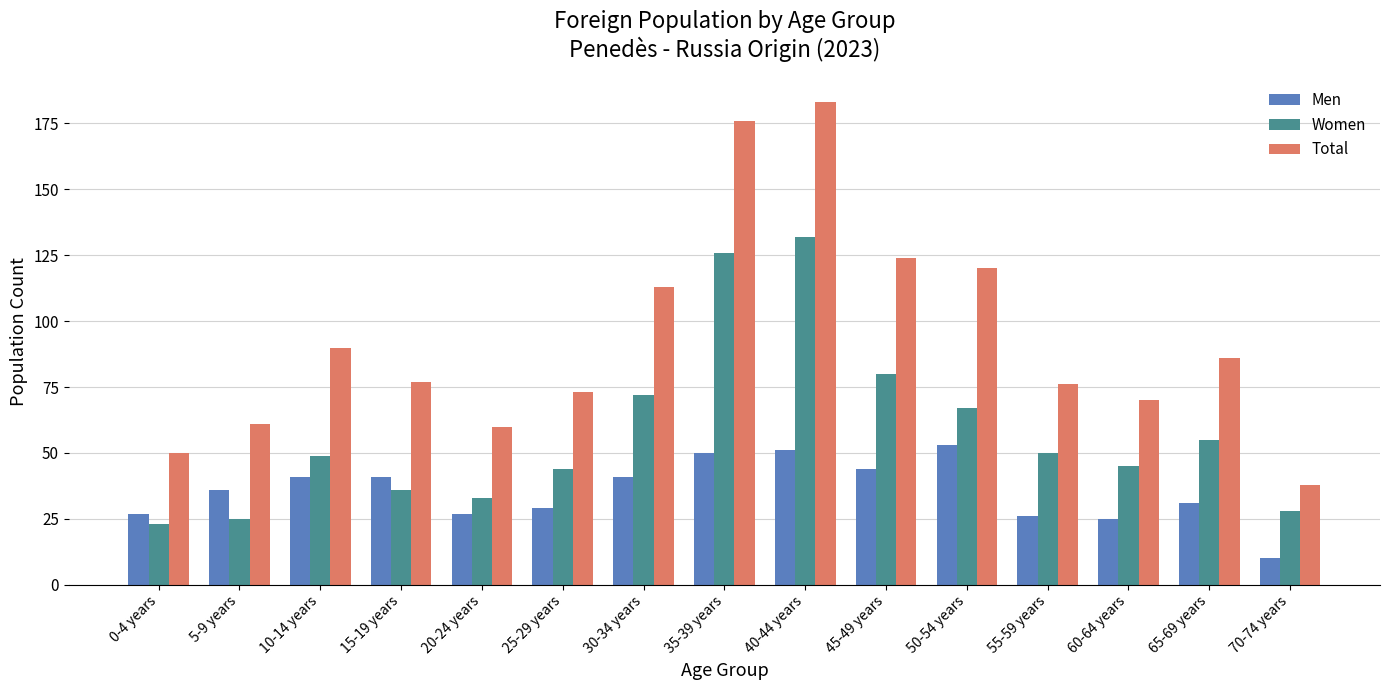

What is the total value across all series at 10-14 years?

180